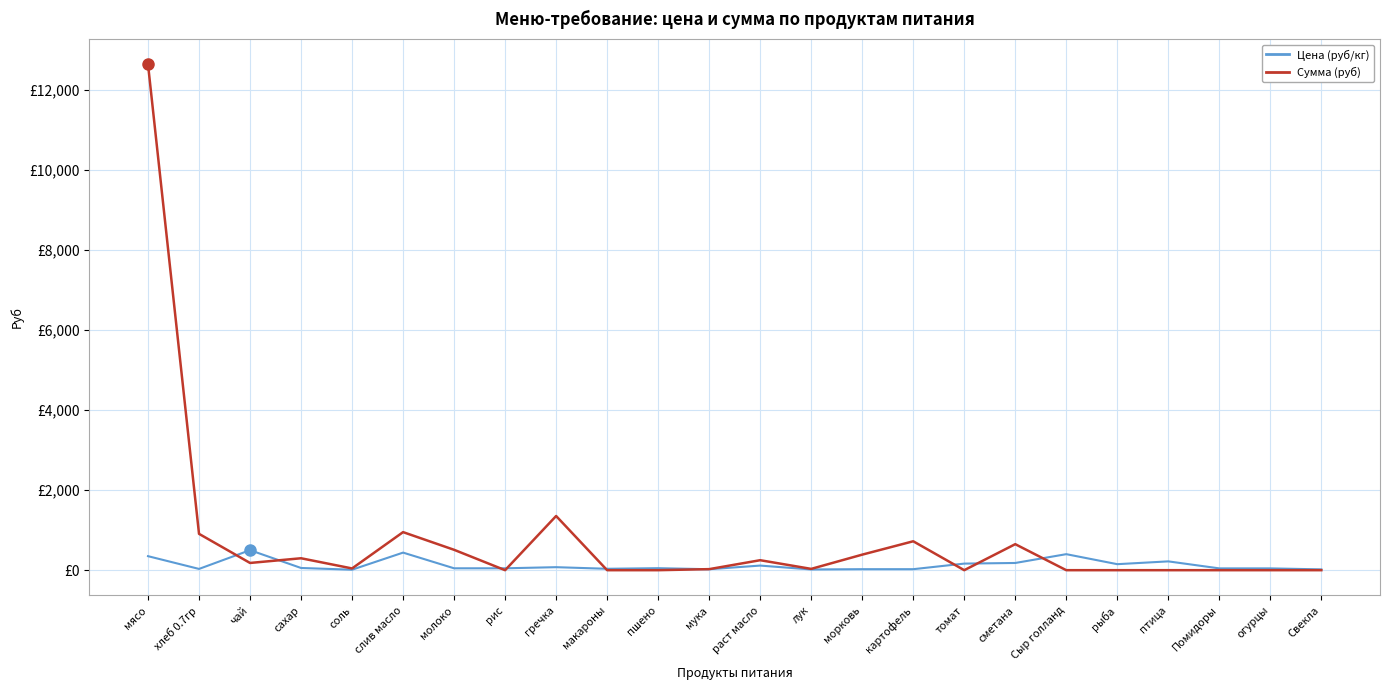

What is the average value of the Сумма (руб) series?

789.4